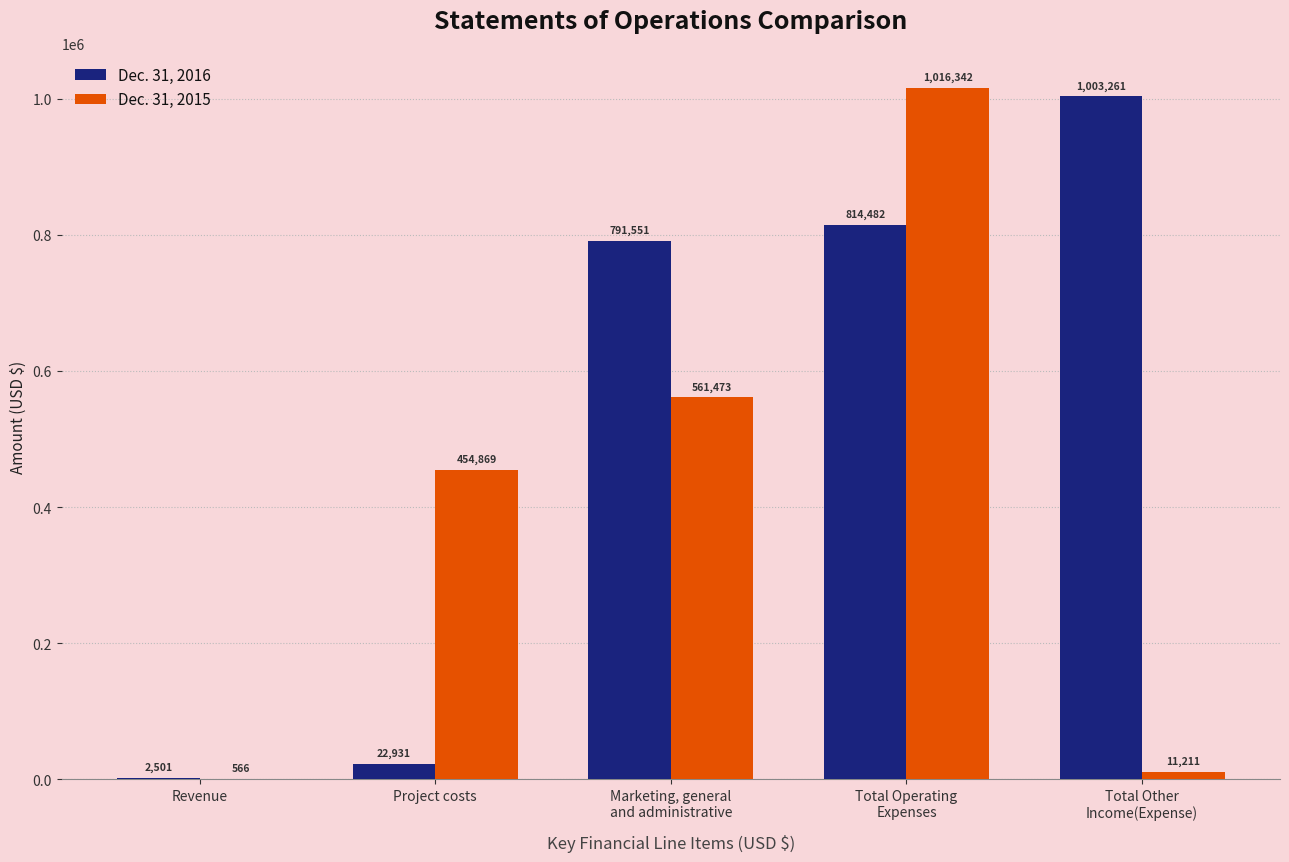

Which category has the highest value across all series?

Total Operating
Expenses